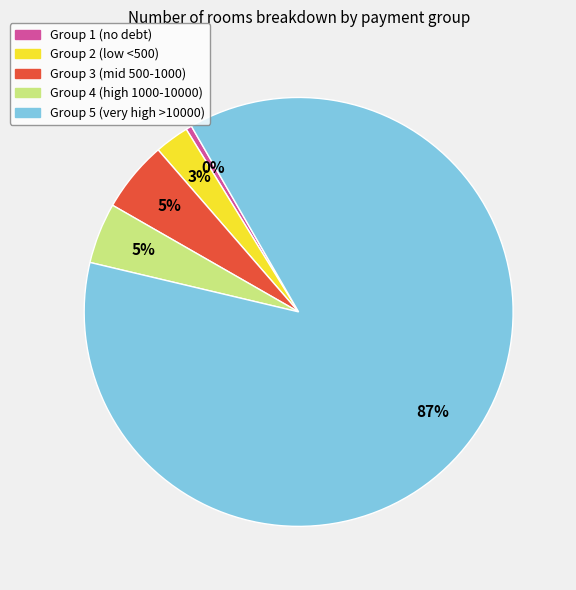

Count the number of slices in the pie.

5